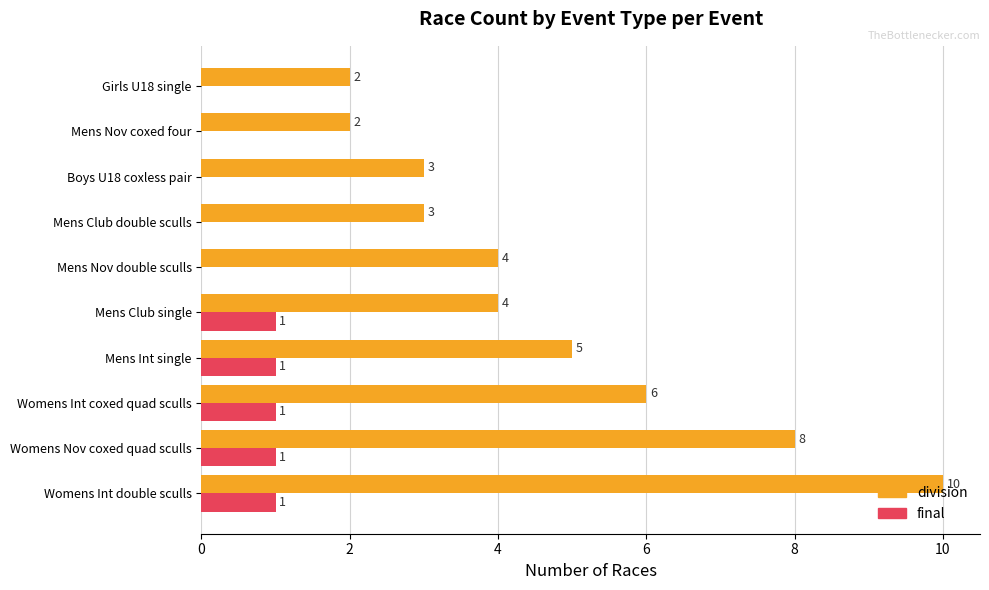

At which category does the chart reach its peak across all series?

Womens Int double sculls